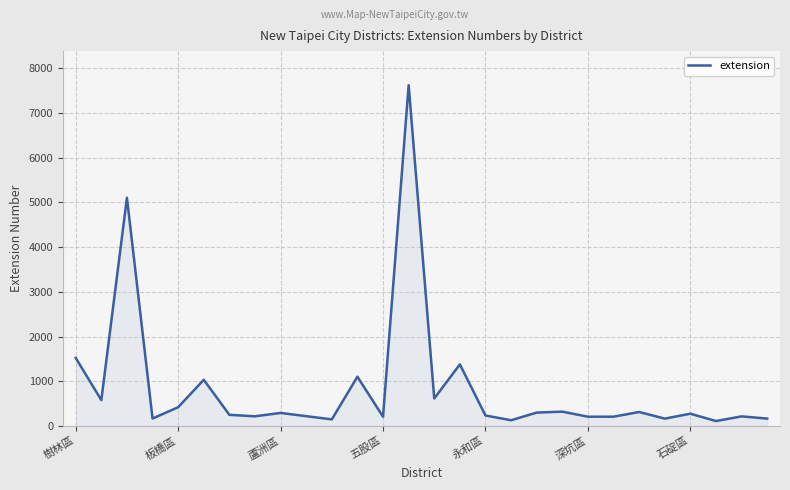

How many lines are shown in the chart?

1